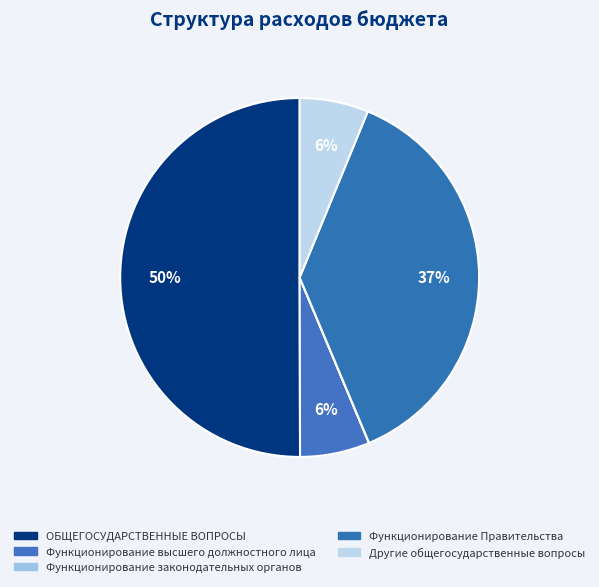

The Функционирование высшего должностного лица slice represents 1% of the pie. True or false?

False